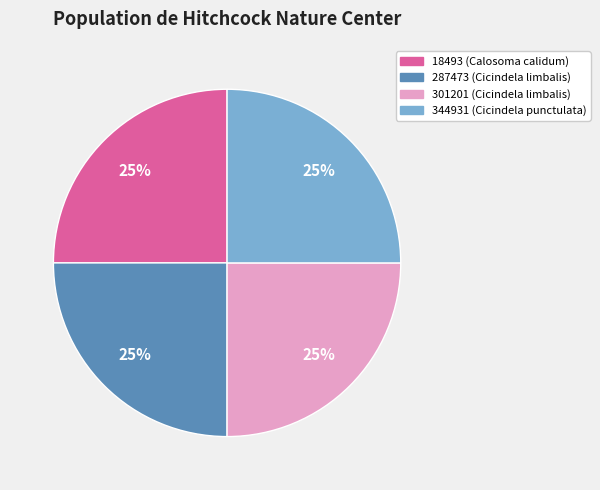

To the nearest percent, what percentage of the pie is 287473?

25%